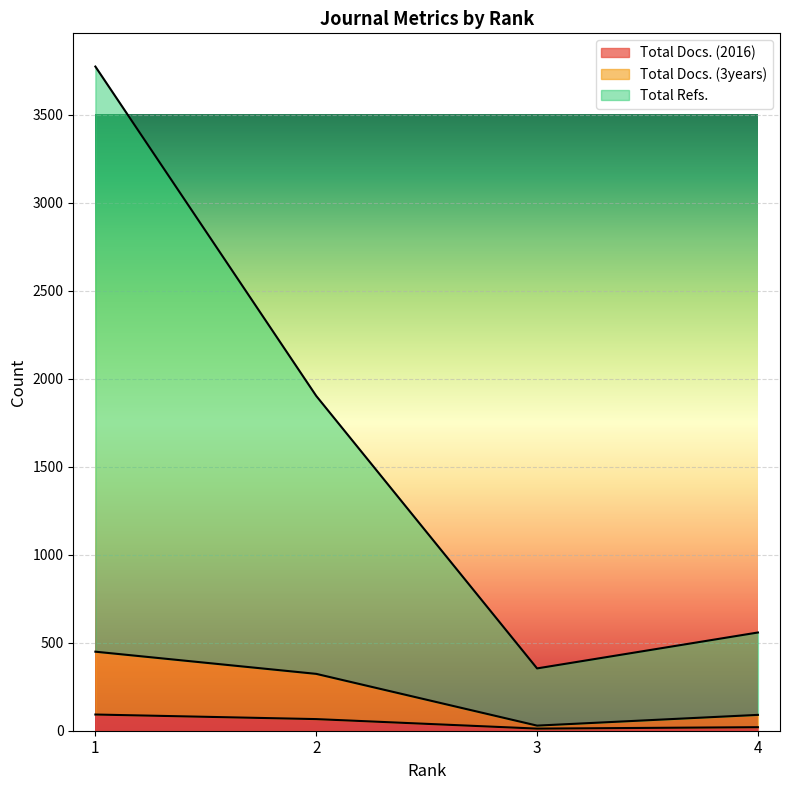

How many distinct data groups are displayed?

3